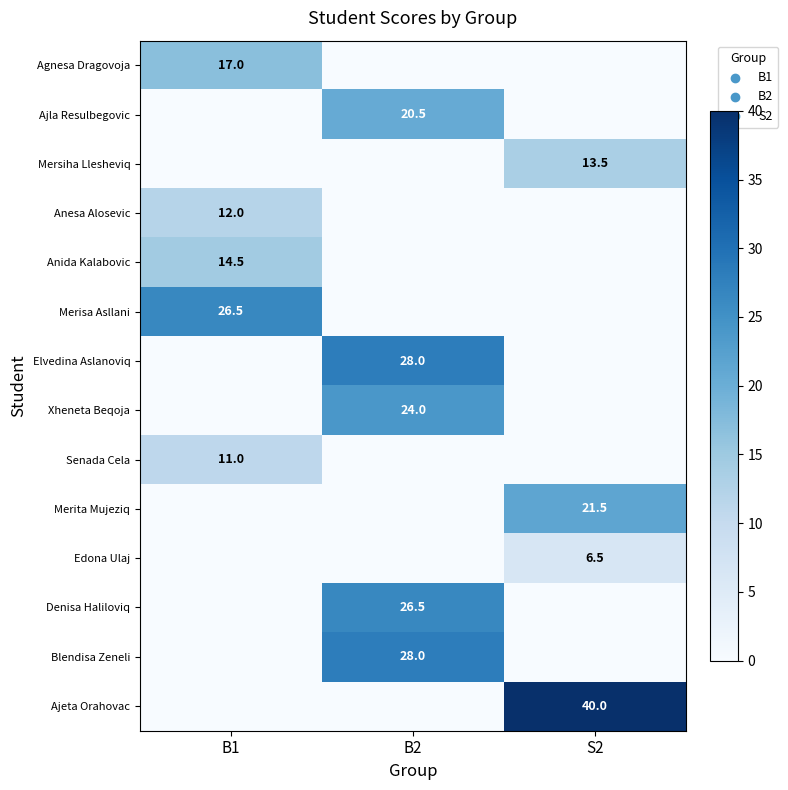

Is it true that Ajeta Orahovac equals 40.0 at S2?

True